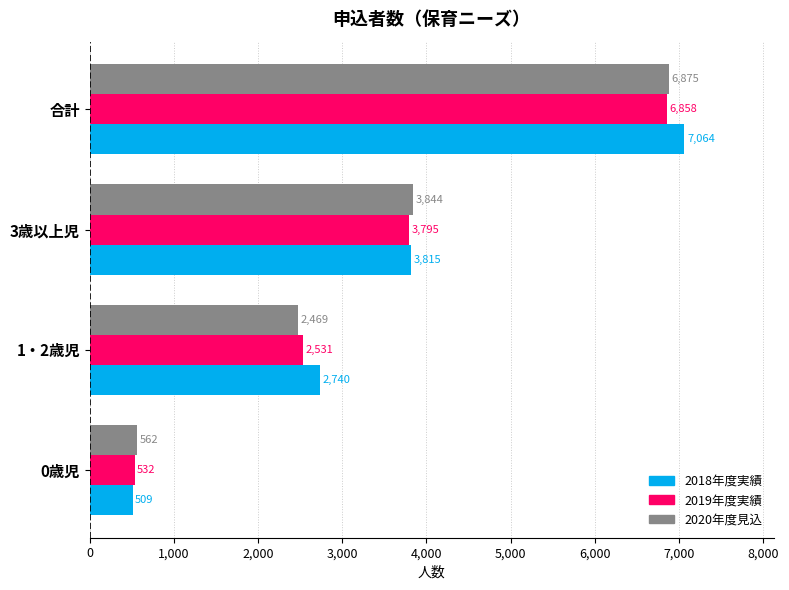

The 2019年度実績 series shows 532 at 0歳児. True or false?

True